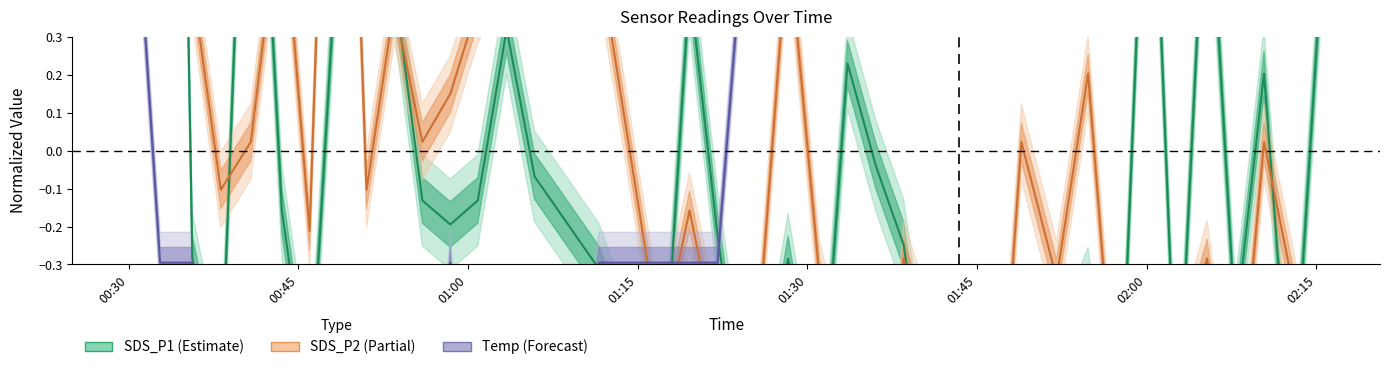

How many data points does each series have?

39